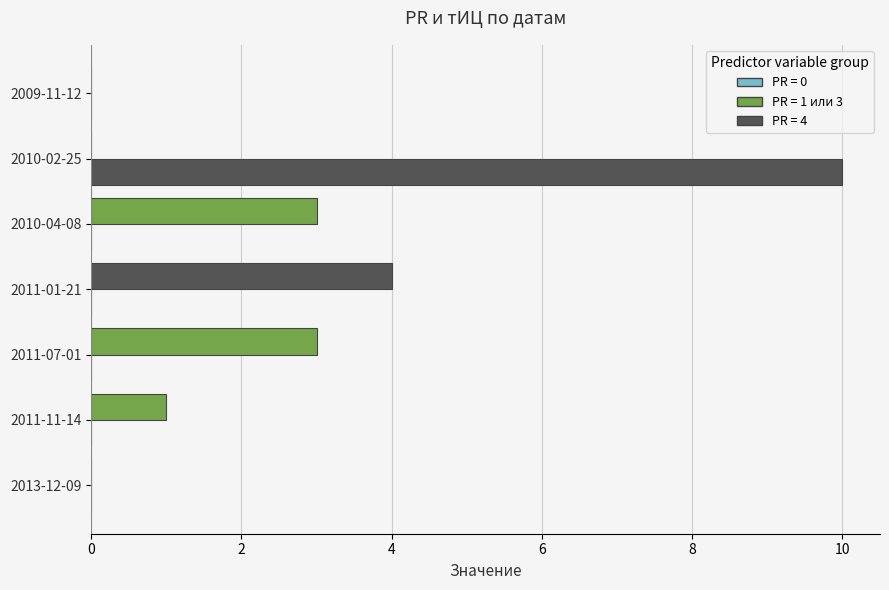

How many series are shown in this chart?

2